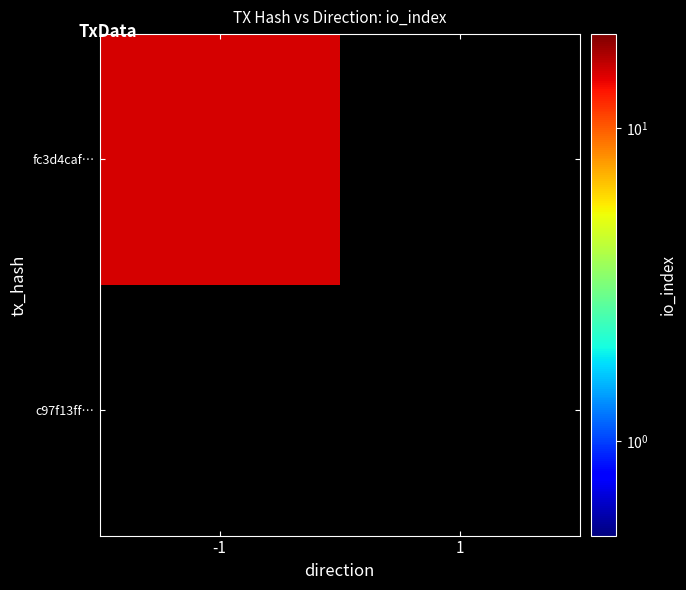

Is it true that fc3d4caf5d6214bee78f7242475e63b5bf3b99f equals -1 at direction?

True